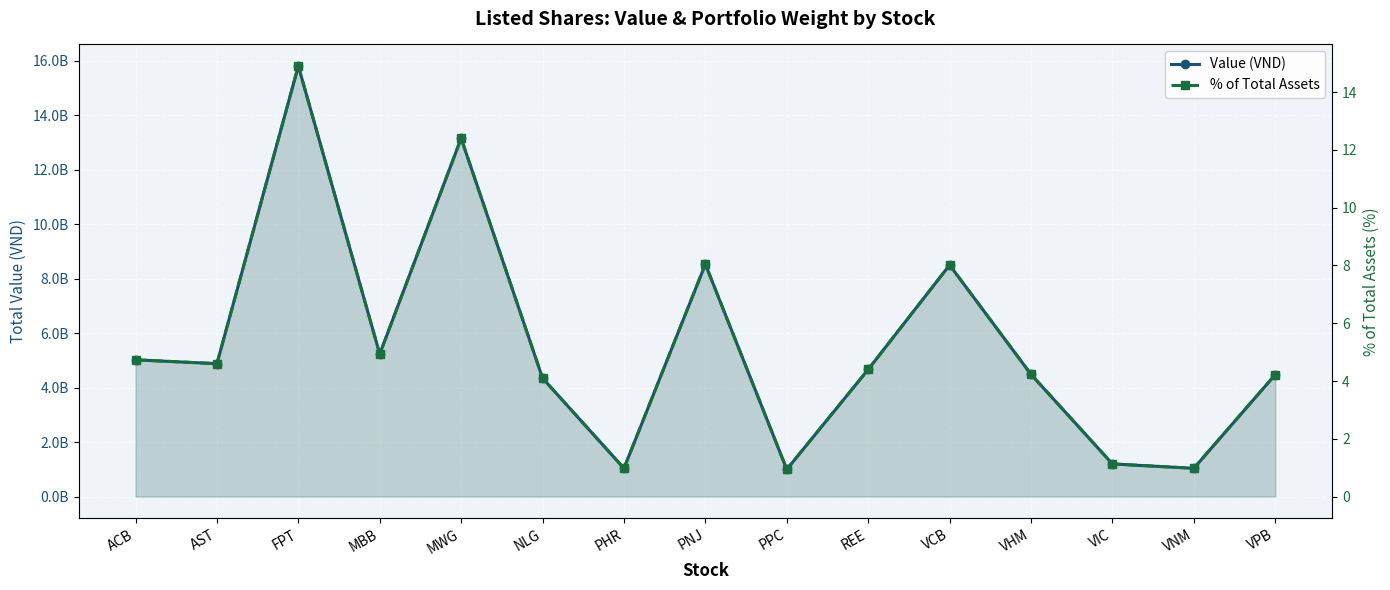

Between NLG and PPC, which is larger?

NLG